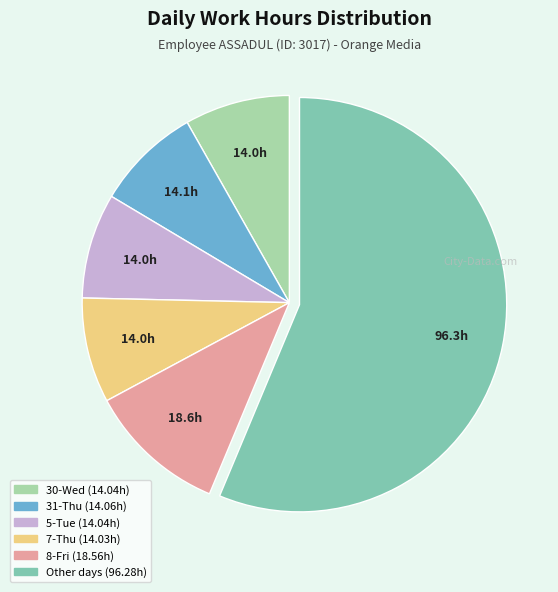

Is there any slice that represents more than half of the pie?

Yes